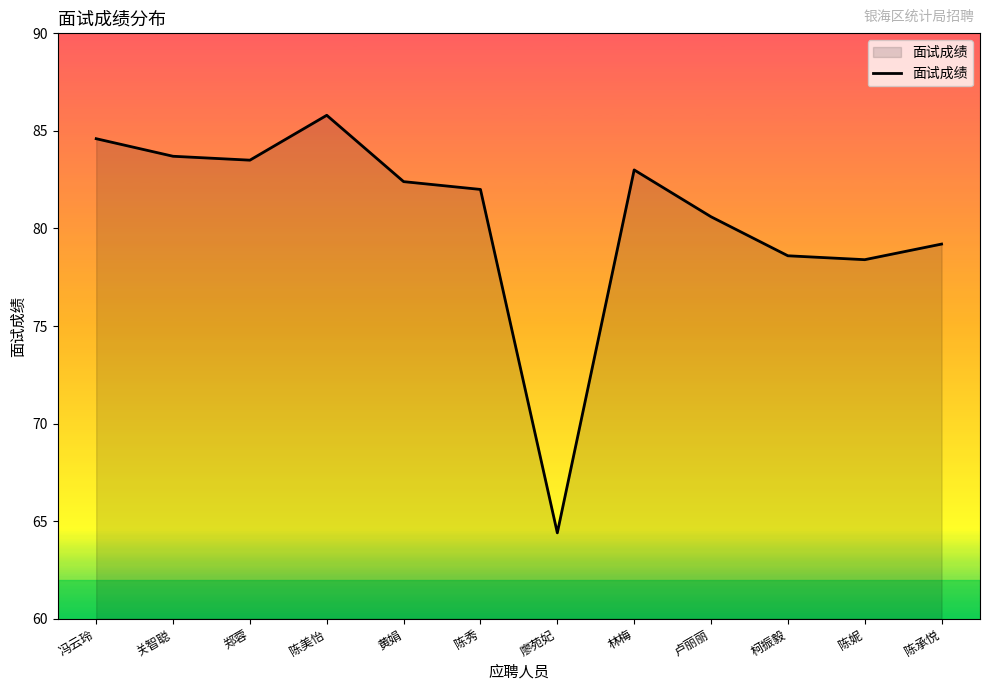

What position from the right is 陈妮?

2